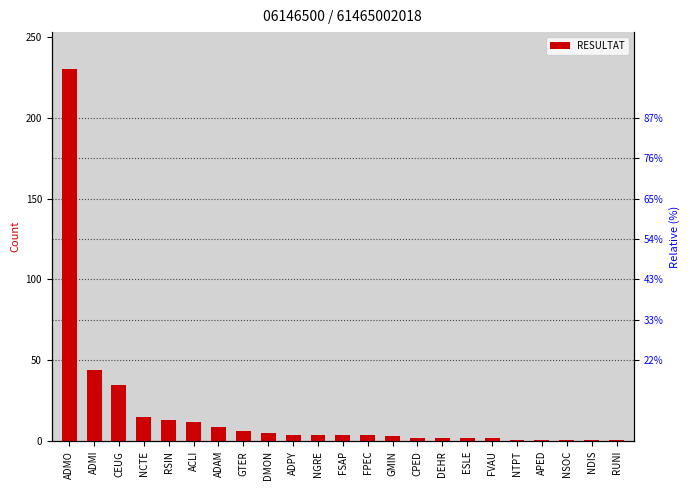

How many bars are there in total?

23